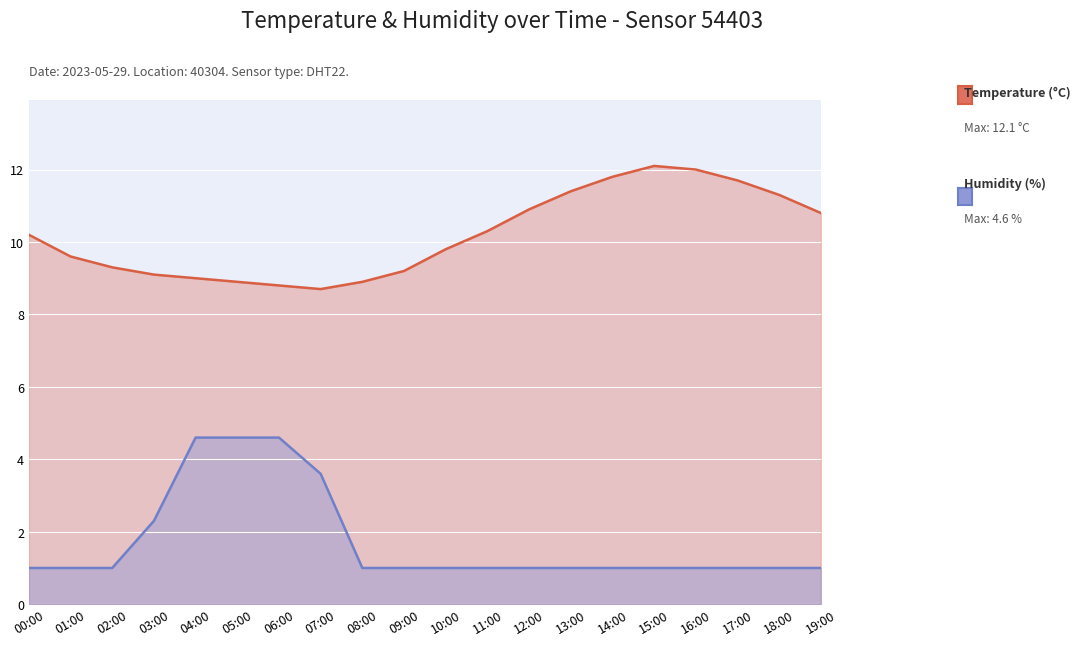

What is the value of the Temperature point at the 18th from the left?

11.7